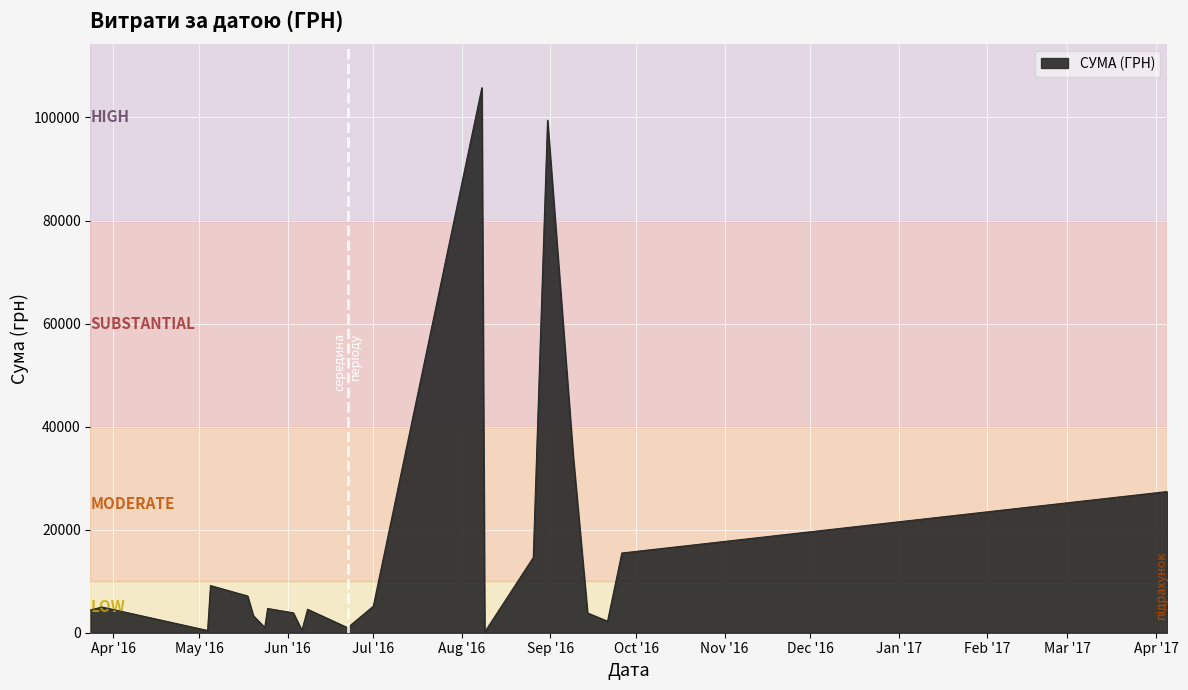

What is the maximum value shown in the chart?

105775.5